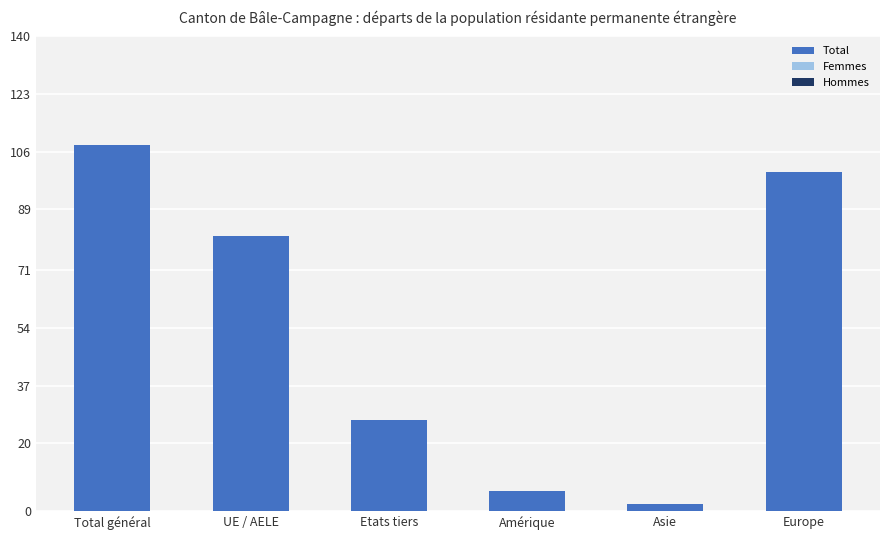

What is the label of the 3rd bar from the right?

Amérique